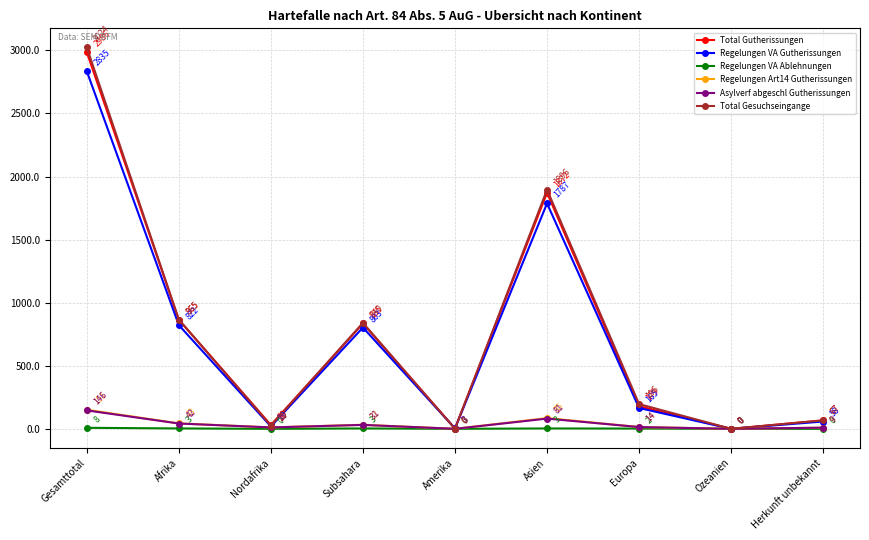

True or false: Regelungen Art14 Gutherissungen has a value of 0 at Amerika.

True